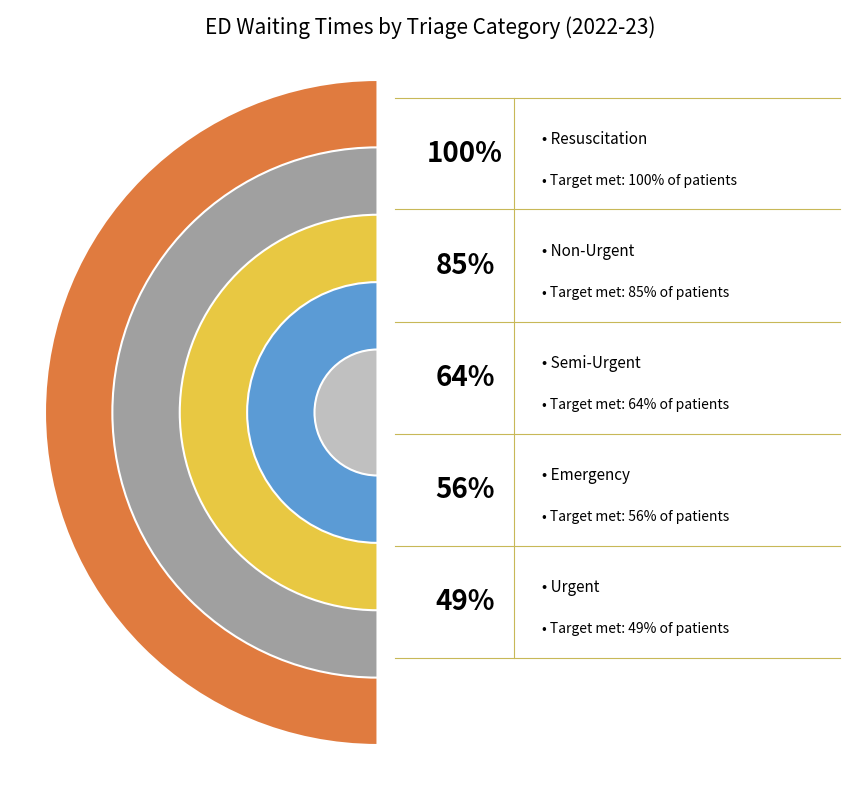

True or false: Emergency accounts for 29% of the total.

False